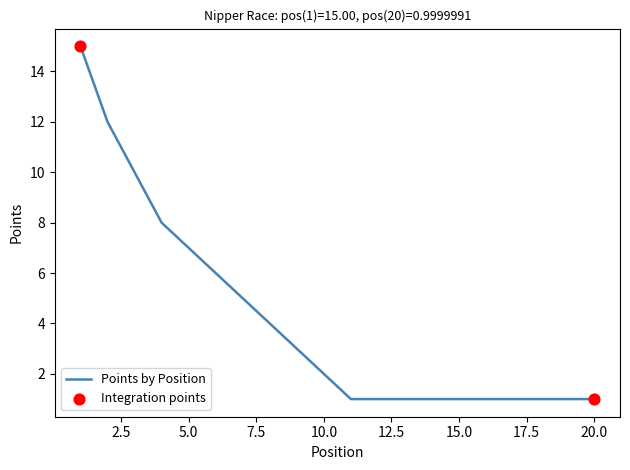

What is the maximum value shown in the chart?

15.0